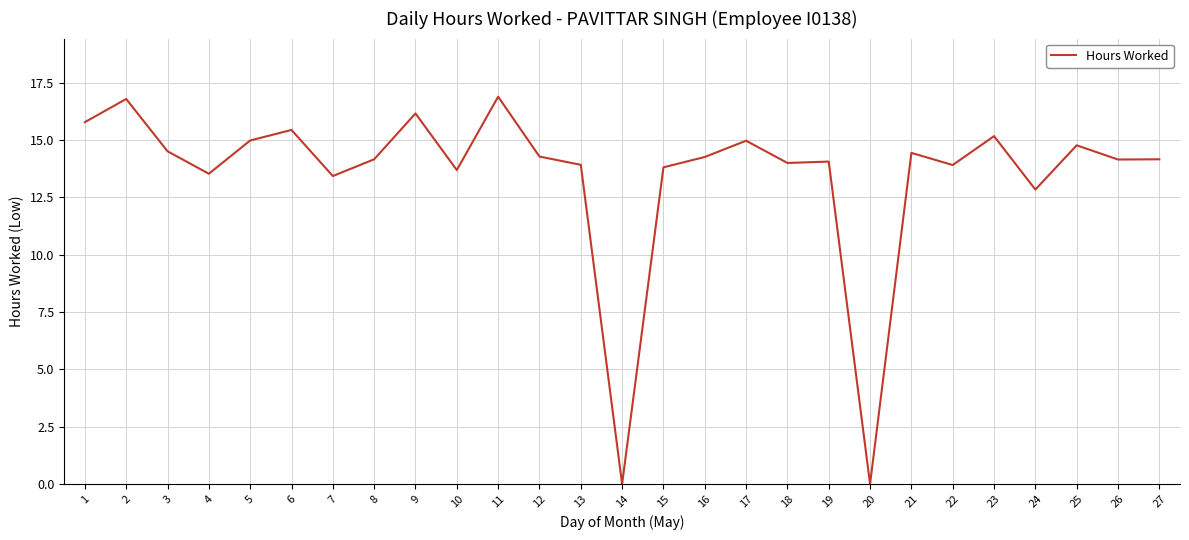

Count the number of categories in the chart.

27